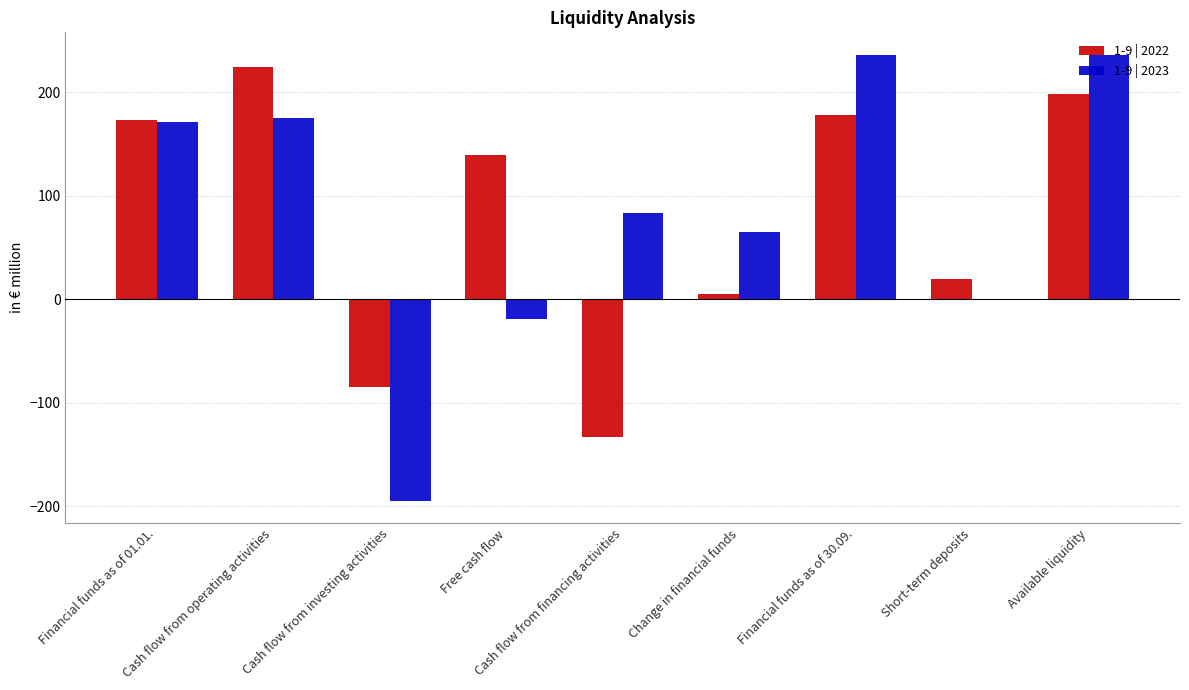

Reading left to right, transcribe all the data shown in this chart.

1-9 | 2022: Financial funds as of 01.01.=173.0	Cash flow from operating activities=224.2	Cash flow from investing activities=-85.1	Free cash flow=139.1	Cash flow from financing activities=-133.3	Change in financial funds=5.6	Financial funds as of 30.09.=178.6	Short-term deposits=20.0	Available liquidity=198.6
1-9 | 2023: Financial funds as of 01.01.=171.5	Cash flow from operating activities=175.7	Cash flow from investing activities=-194.6	Free cash flow=-18.9	Cash flow from financing activities=83.7	Change in financial funds=65.0	Financial funds as of 30.09.=236.5	Short-term deposits=0.0	Available liquidity=236.5